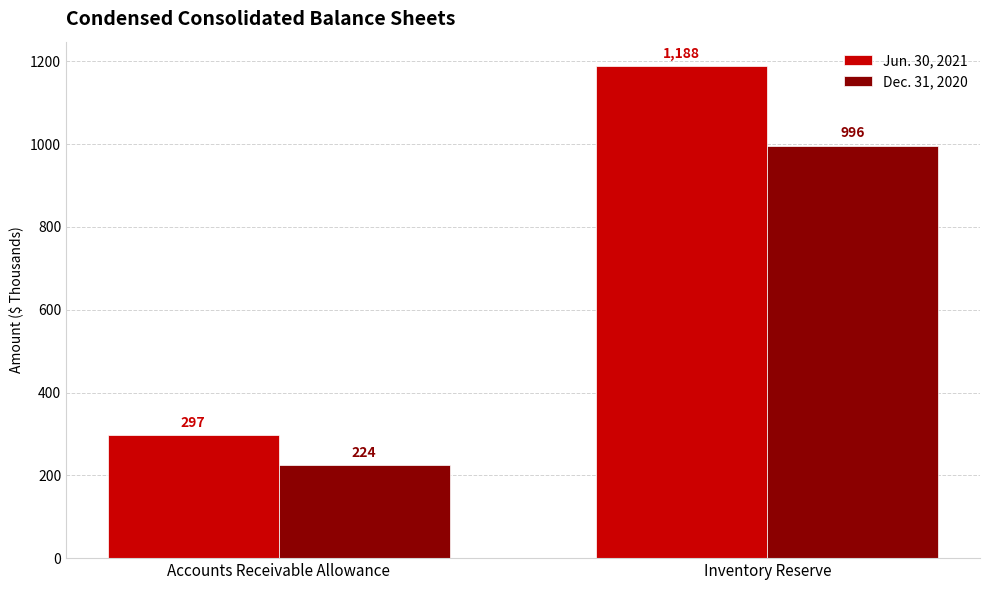

What is the spread (max minus min) of values at Accounts Receivable Allowance?

73